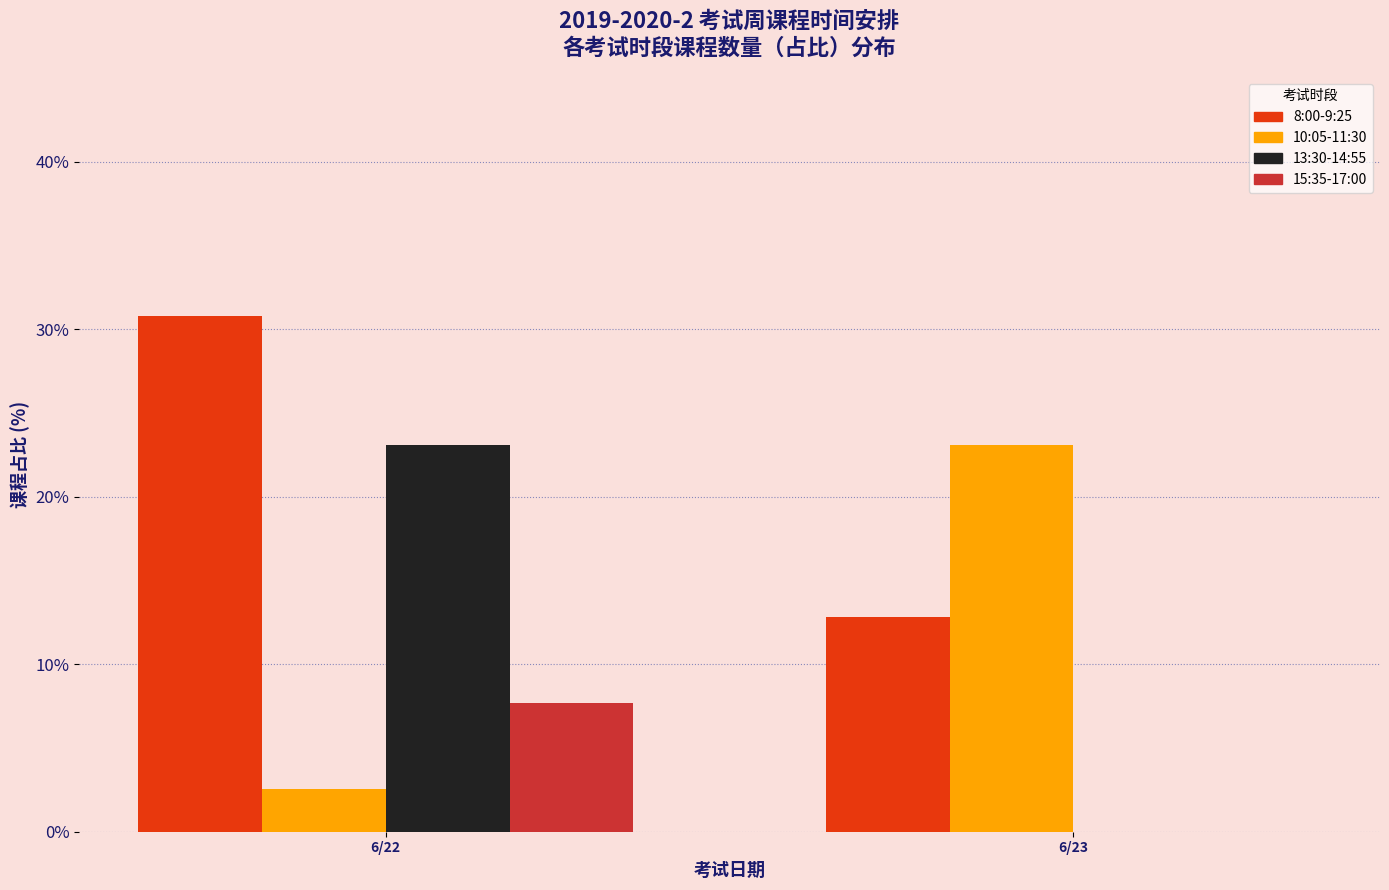

Reading left to right, list all the values displayed in this chart.

8:00-9:25: 6/22=30.8	6/23=12.8
10:05-11:30: 6/22=2.6	6/23=23.1
13:30-14:55: 6/22=23.1	6/23=0.0
15:35-17:00: 6/22=7.7	6/23=0.0